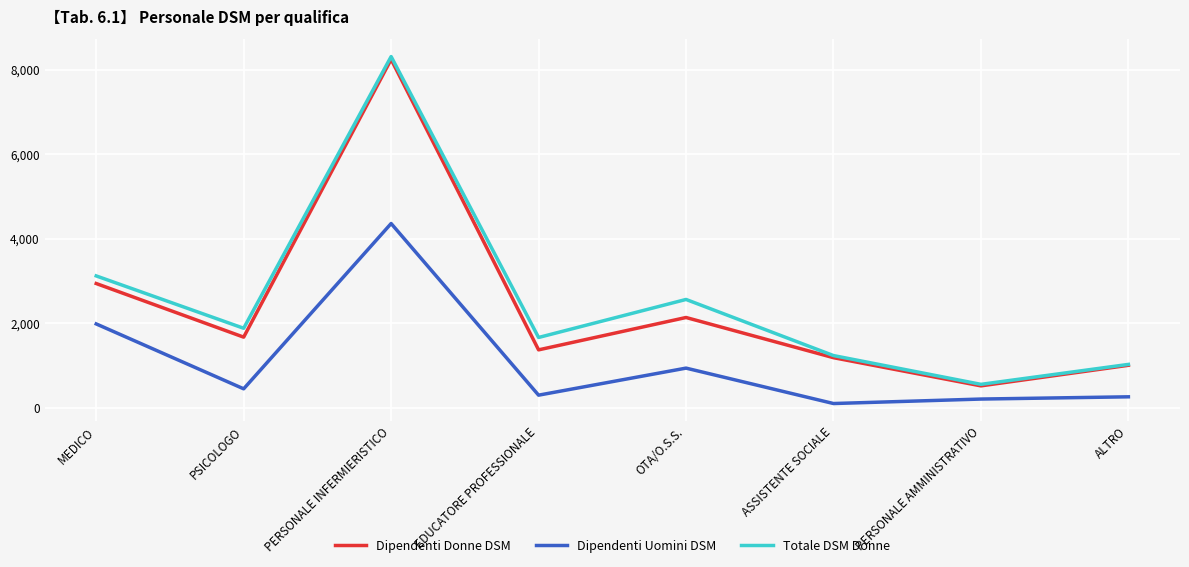

Which category has the highest value across all series?

PERSONALE INFERMIERISTICO